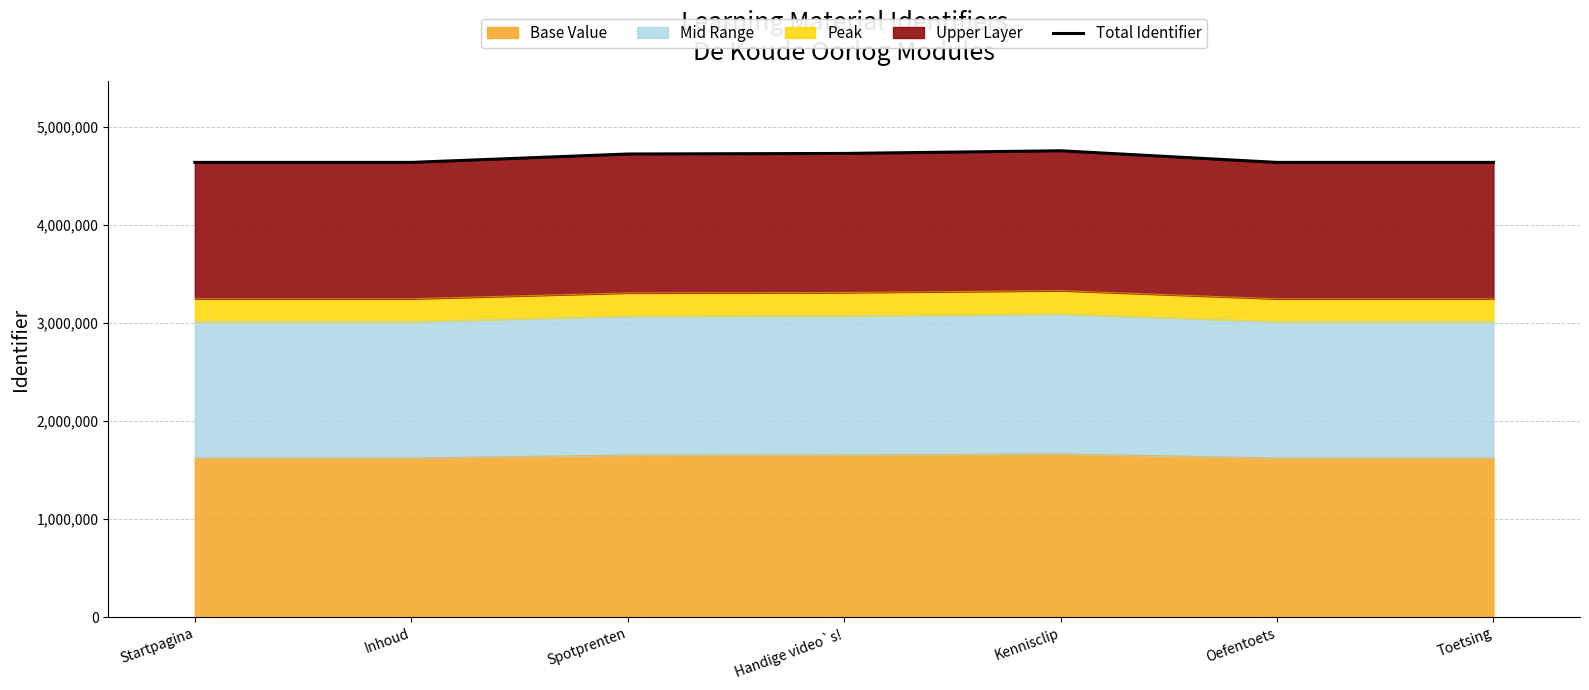

What is the ratio of the value at Toetsing to the value at Oefentoets?

1.0